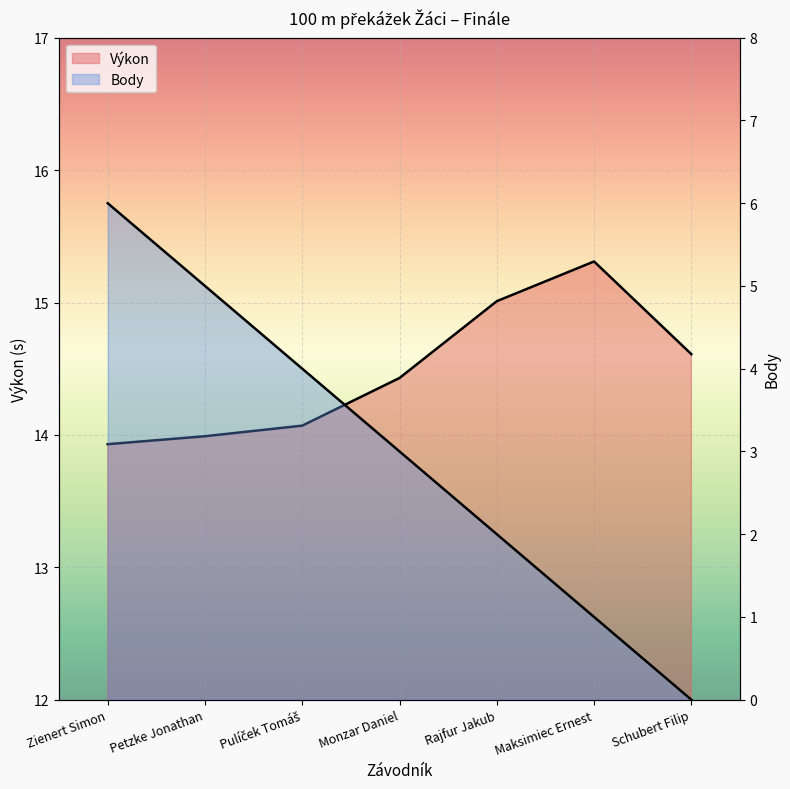

Reading left to right, list all the values displayed in this chart.

Výkon: 13.9	14.0	14.1	14.4	15.0	15.3	14.6
Body: 6.0	5.0	4.0	3.0	2.0	1.0	0.0